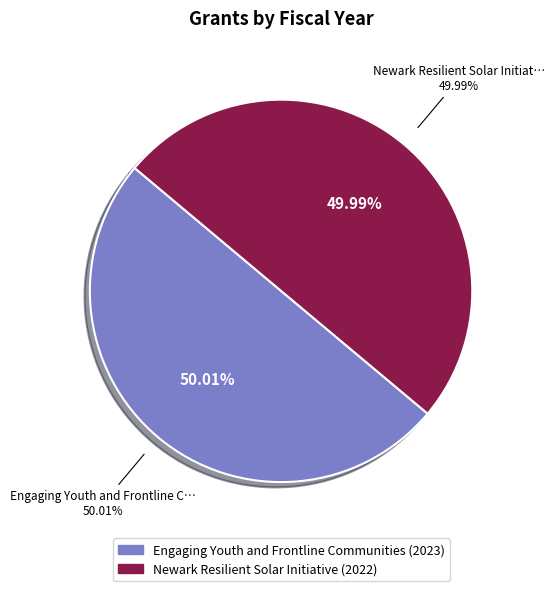

The Engaging Youth and Frontline Communities slice represents 58% of the pie. True or false?

False